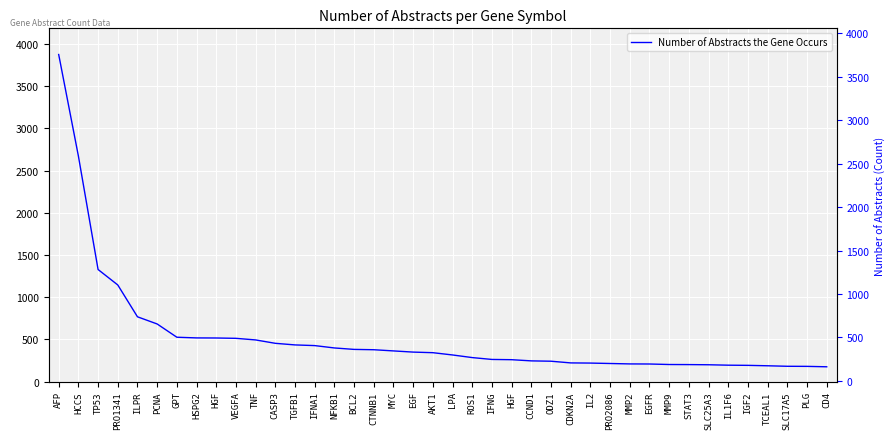

Count the number of data series in this chart.

1